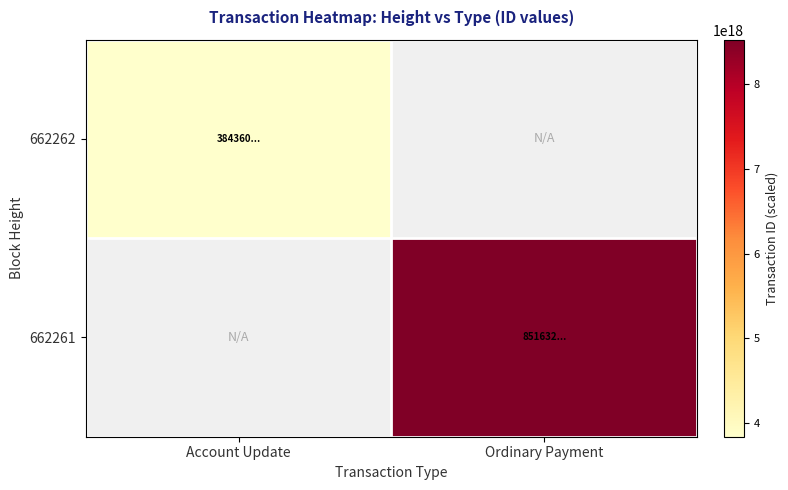

Rank the categories by 662261 value from highest to lowest.

Account Update, Ordinary Payment